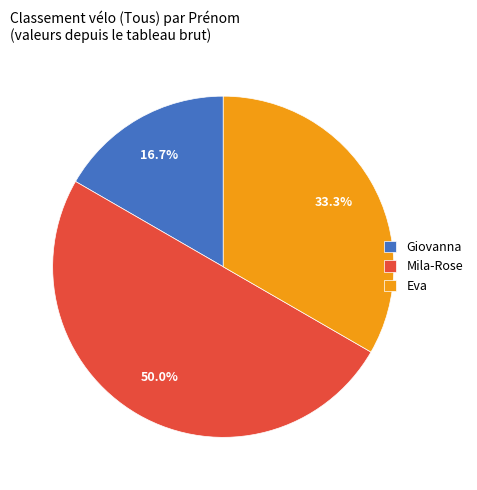

To the nearest percent, what portion does Mila-Rose represent?

50%